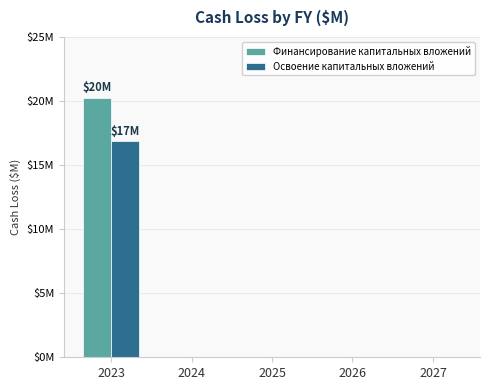

What are all the series names shown in the legend?

Финансирование капитальных вложений, Освоение капитальных вложений